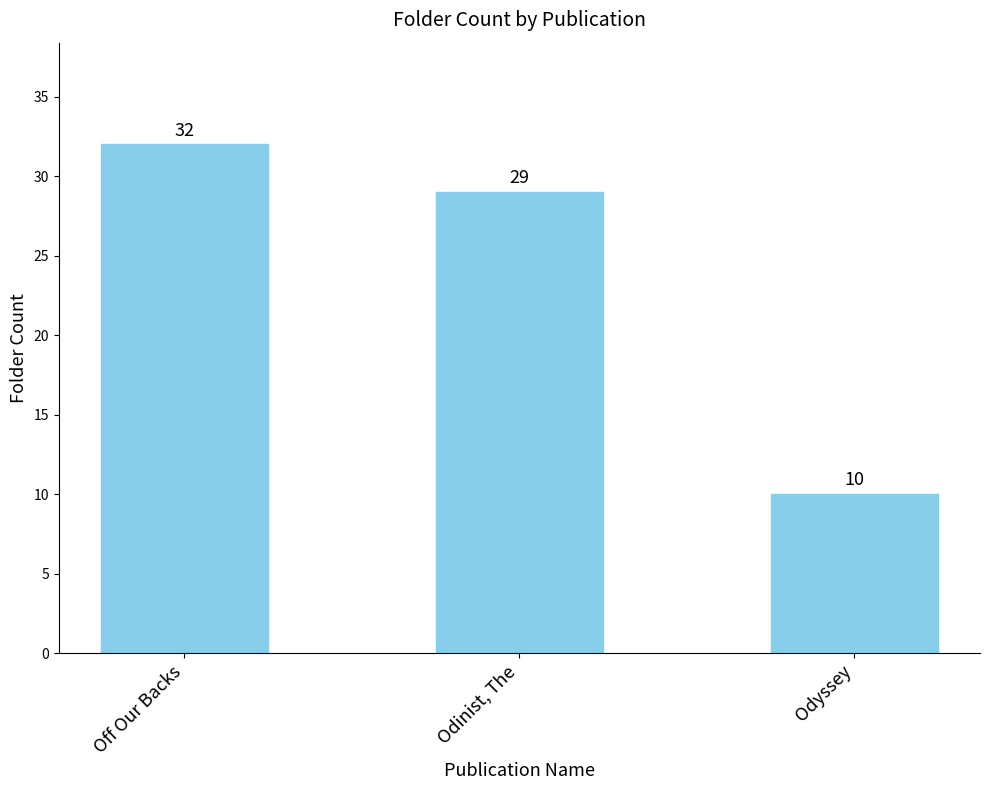

What is the change in value from Odinist, The to Odyssey?

-19